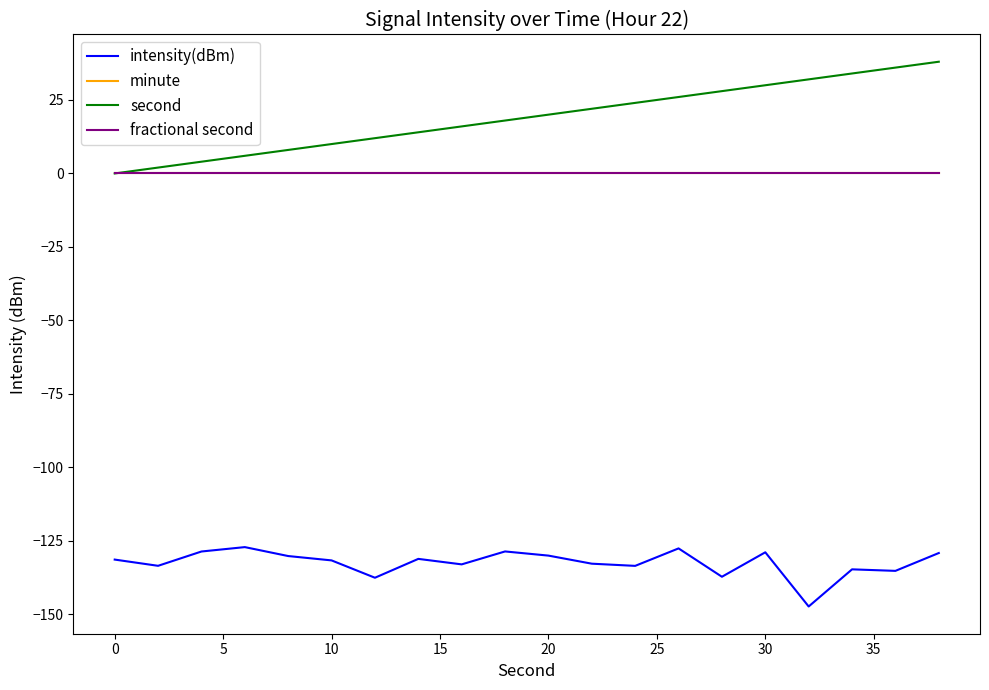

Is this an area chart (filled region under the line)?

No